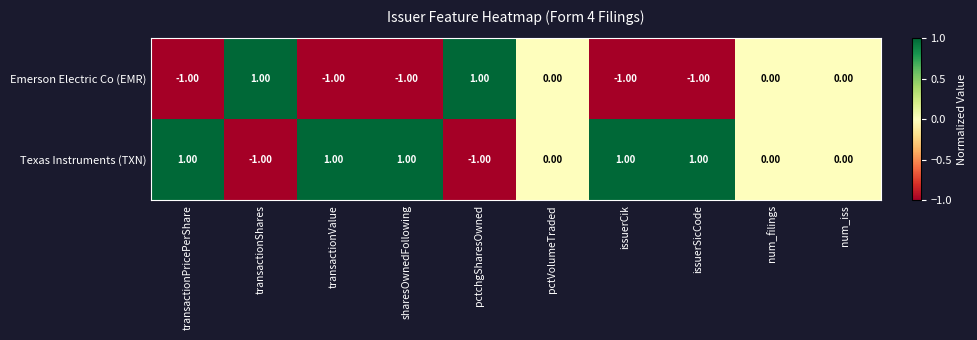

What is the sum of all Texas Instruments (TXN) values?

3